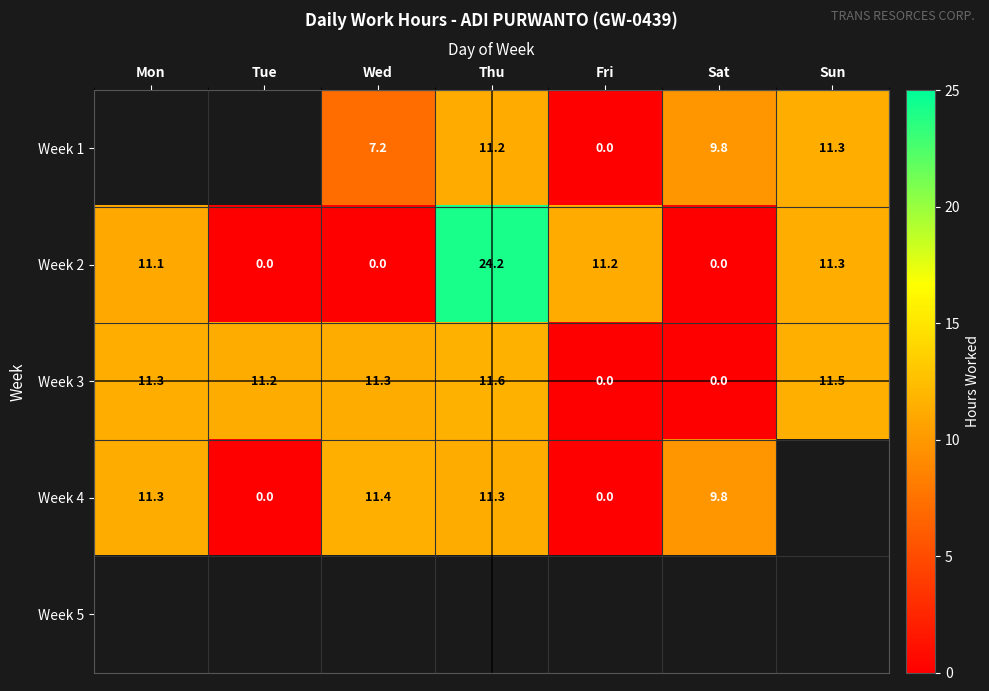

What is the difference between the maximum and second lowest values in the Week 3 series?

11.6